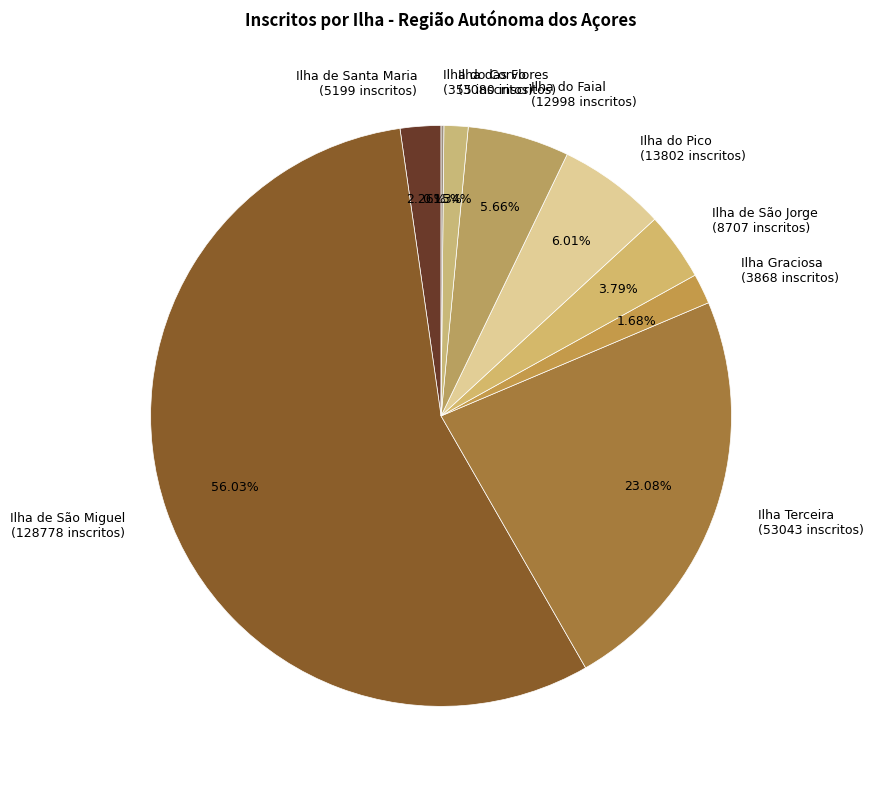

To the nearest percent, what portion does Ilha Terceira represent?

23%